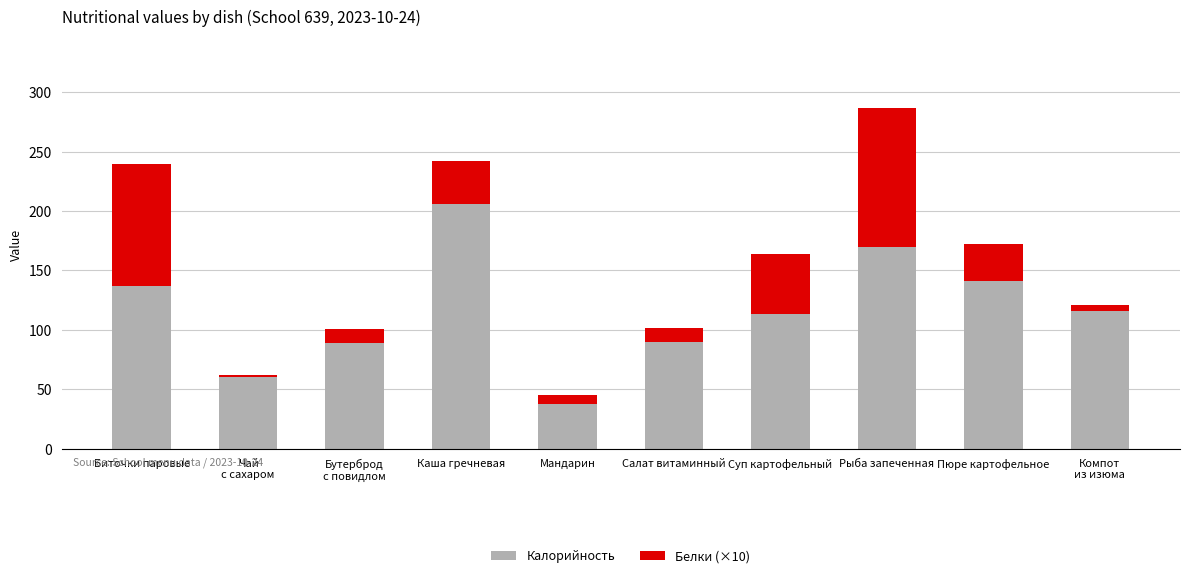

What is the total value across all series at Мандарин?

45.5